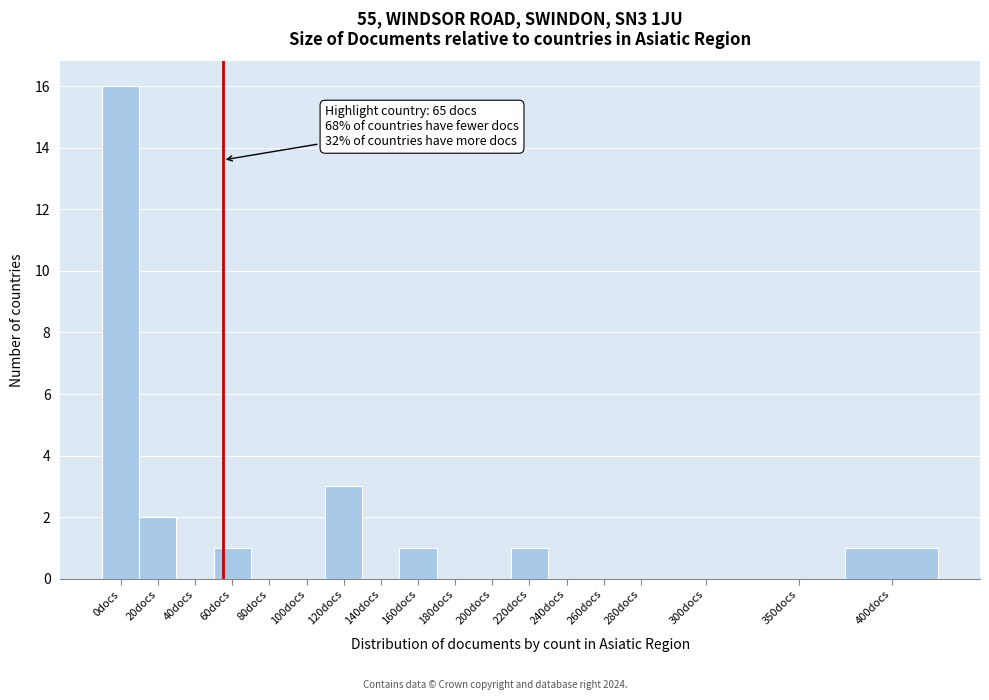

Reading left to right, list all the values displayed in this chart.

0docs=16	20docs=2	40docs=0	60docs=1	80docs=0	100docs=0	120docs=3	140docs=0	160docs=1	180docs=0	200docs=0	220docs=1	240docs=0	260docs=0	280docs=0	300docs=0	350docs=0	400docs=1